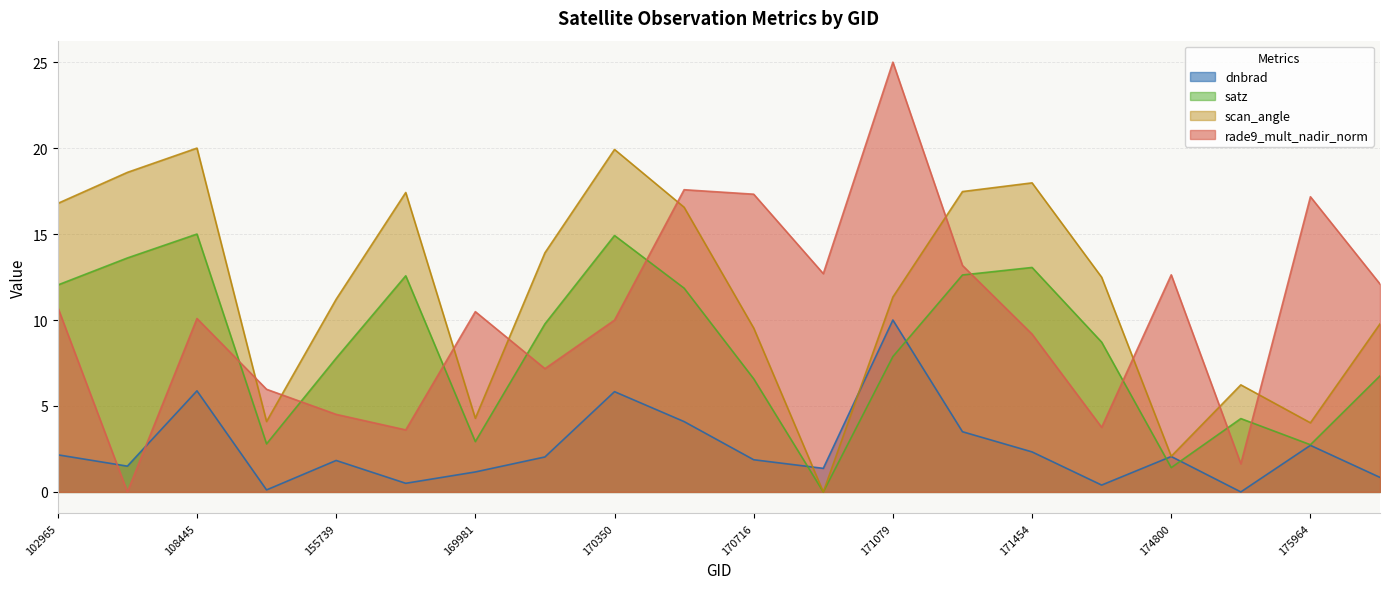

Reading right to left, transcribe all the data shown in this chart.

dnbrad: 0.8	2.7	0.0	2.1	0.4	2.3	3.5	10.0	1.4	1.9	4.1	5.8	2.0	1.2	0.5	1.8	0.1	5.9	1.5	2.2
satz: 6.8	2.7	4.3	1.4	8.7	13.1	12.6	7.9	0.0	6.6	11.9	14.9	9.8	2.9	12.6	7.8	2.8	15.0	13.6	12.0
scan_angle: 9.8	4.0	6.2	2.1	12.5	18.0	17.5	11.3	0.0	9.5	16.6	19.9	13.9	4.3	17.4	11.2	4.1	20.0	18.6	16.8
rade9_mult_nadir_norm: 12.1	17.2	1.6	12.6	3.8	9.2	13.2	25.0	12.7	17.3	17.6	10.0	7.2	10.5	3.6	4.5	6.0	10.1	0.0	10.7